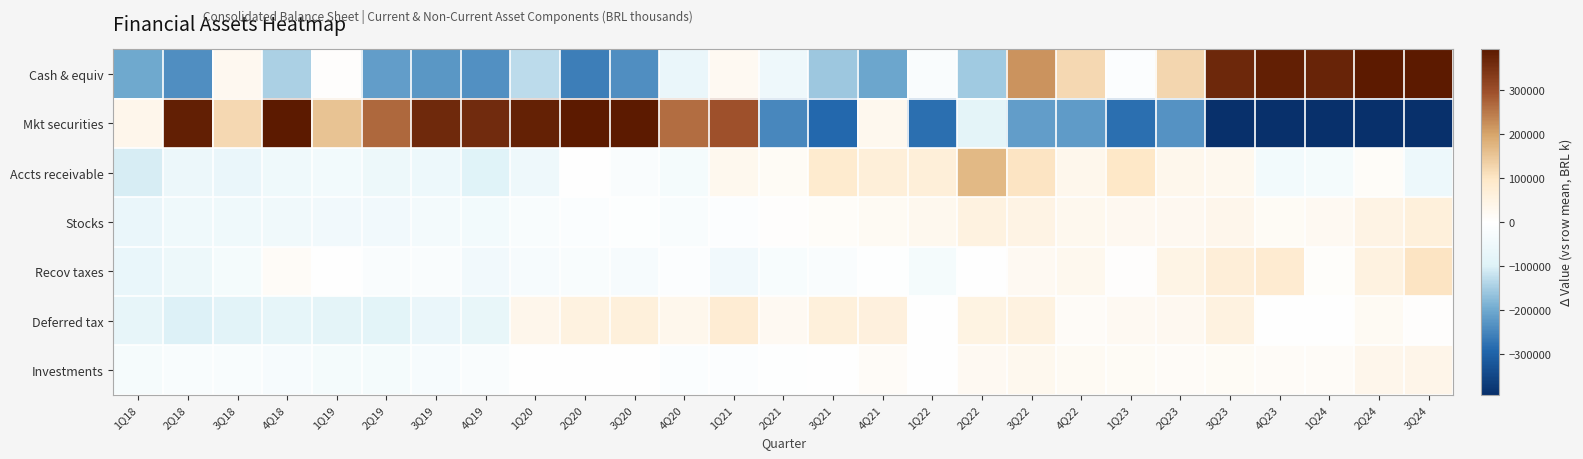

At 3Q24, list the series in order from smallest to largest.

Mkt securities, Accts receivable, Deferred tax, Investments, Stocks, Recov taxes, Cash & equiv